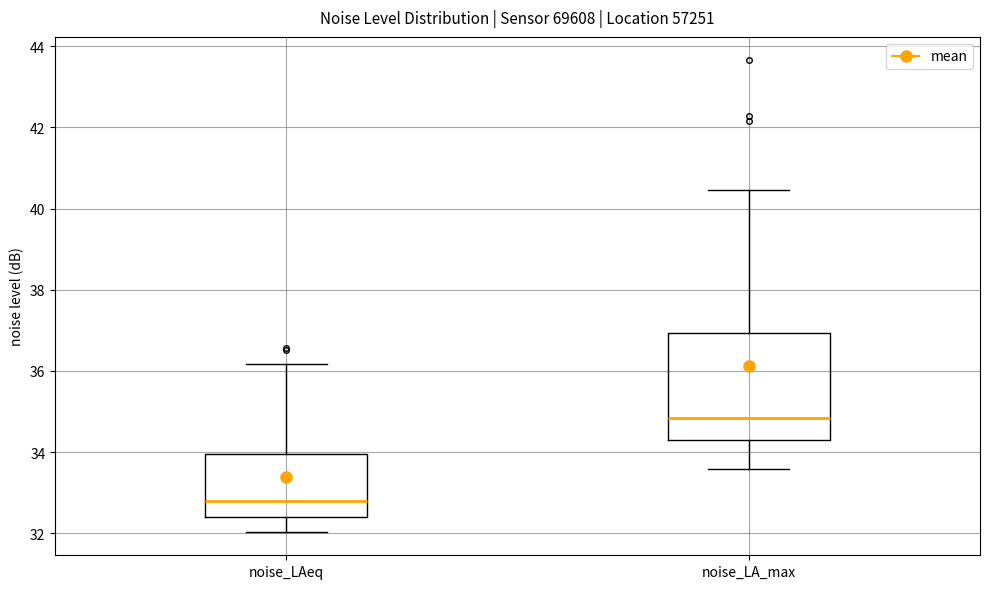

Reading left to right, read every box against the y-axis: the position of its median line, the range the box covers, and the ends of its whiskers. The values are not printed on the chart, so give them approximately, as read against the axis.

noise_LAeq: median 32.8, box 32.4 to 34.0, whiskers 32.0 to 36.2
noise_LA_max: median 34.8, box 34.4 to 37.0, whiskers 33.6 to 40.4